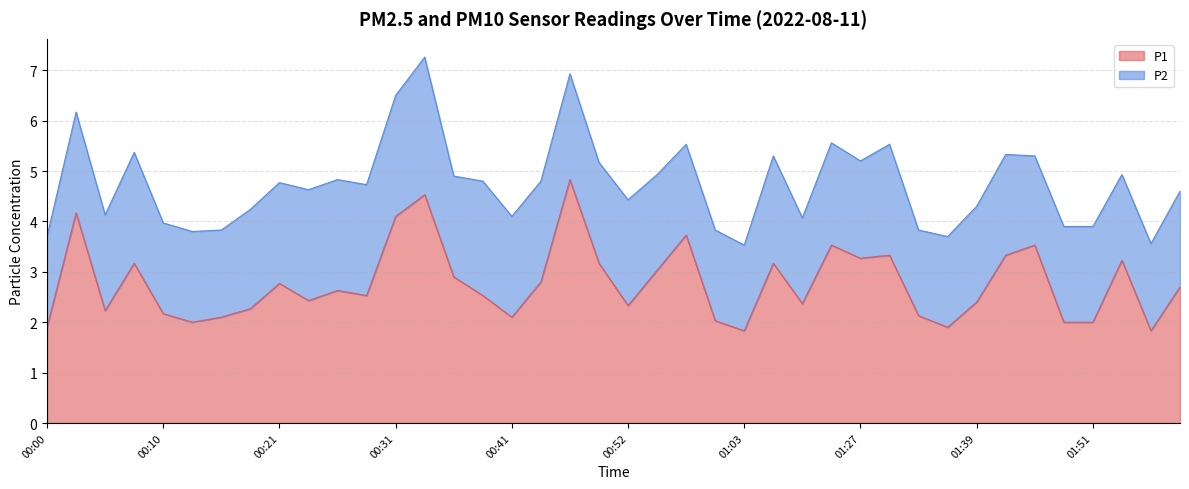

List the labels in order of value, smallest first.

01:03, 01:56, 00:00, 01:36, 00:13, 01:48, 01:51, 01:00, 00:16, 00:41, 01:33, 00:10, 00:06, 00:18, 00:52, 01:09, 01:39, 00:23, 00:28, 00:38, 00:26, 01:58, 00:21, 00:43, 00:36, 00:54, 00:08, 00:49, 01:06, 01:53, 01:27, 01:30, 01:42, 01:12, 01:45, 00:57, 00:31, 00:03, 00:33, 00:46